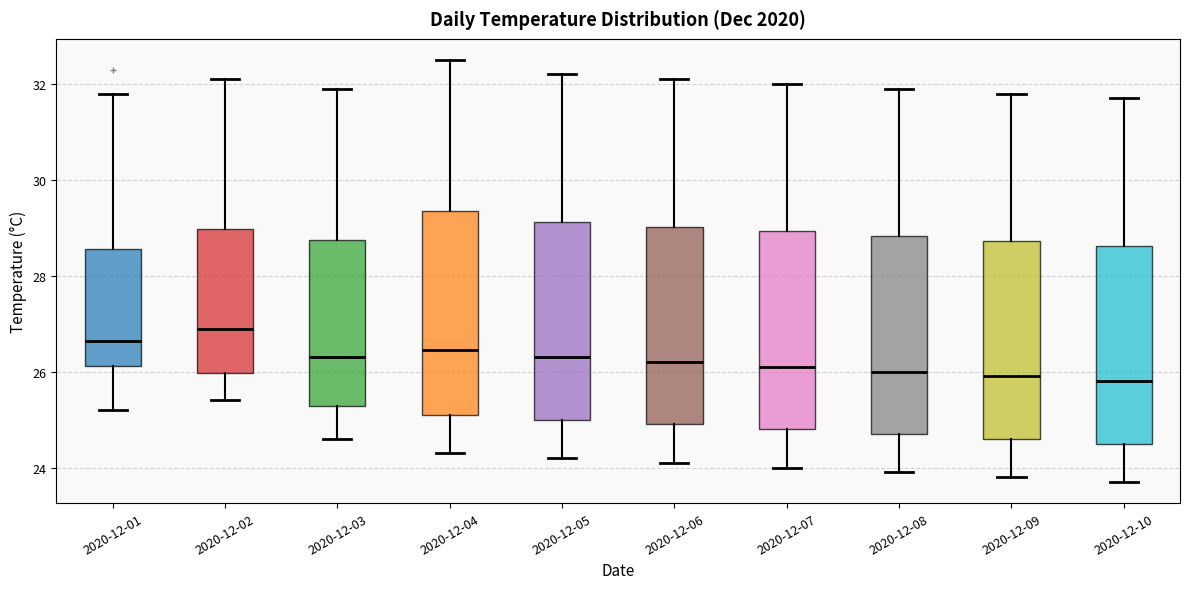

Reading left to right, read every box against the y-axis: the position of its median line, the range the box covers, and the ends of its whiskers. The values are not printed on the chart, so give them approximately, as read against the axis.

2020-12-01: median 26.6, box 26.2 to 28.6, whiskers 25.2 to 31.8
2020-12-02: median 27.0, box 26.0 to 29.0, whiskers 25.4 to 32.2
2020-12-03: median 26.4, box 25.2 to 28.8, whiskers 24.6 to 32.0
2020-12-04: median 26.4, box 25.2 to 29.4, whiskers 24.4 to 32.6
2020-12-05: median 26.4, box 25.0 to 29.2, whiskers 24.2 to 32.2
2020-12-06: median 26.2, box 25.0 to 29.0, whiskers 24.2 to 32.2
2020-12-07: median 26.2, box 24.8 to 29.0, whiskers 24.0 to 32.0
2020-12-08: median 26.0, box 24.8 to 28.8, whiskers 24.0 to 32.0
2020-12-09: median 26.0, box 24.6 to 28.8, whiskers 23.8 to 31.8
2020-12-10: median 25.8, box 24.6 to 28.6, whiskers 23.8 to 31.8